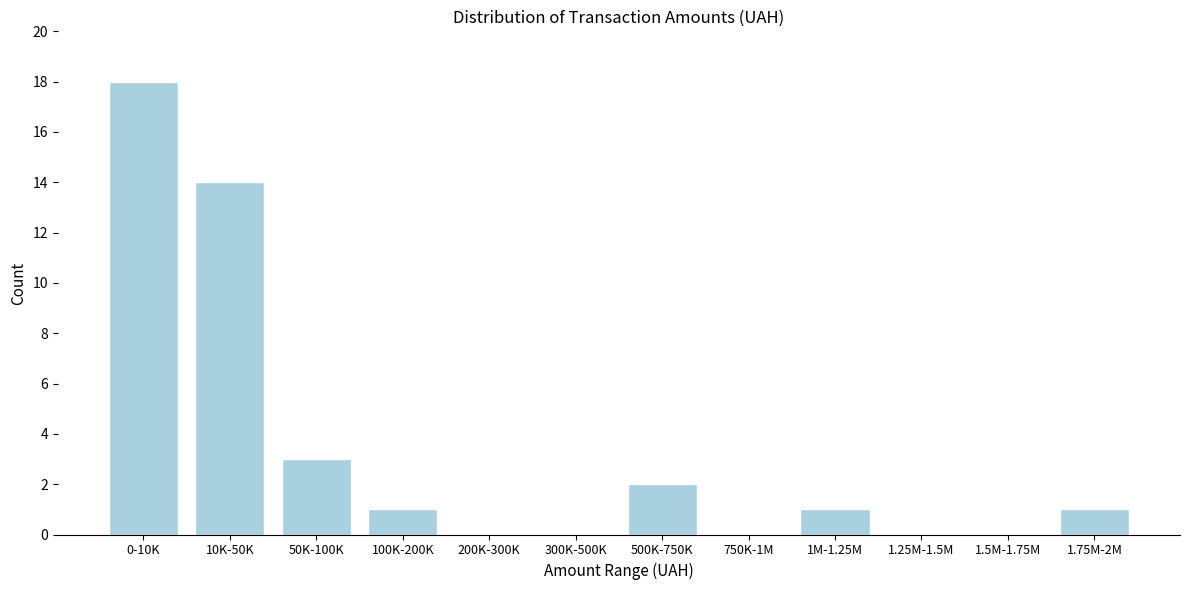

Reading left to right, what are all the values shown in this chart?

0-10K=18	10K-50K=14	50K-100K=3	100K-200K=1	200K-300K=0	300K-500K=0	500K-750K=2	750K-1M=0	1M-1.25M=1	1.25M-1.5M=0	1.5M-1.75M=0	1.75M-2M=1